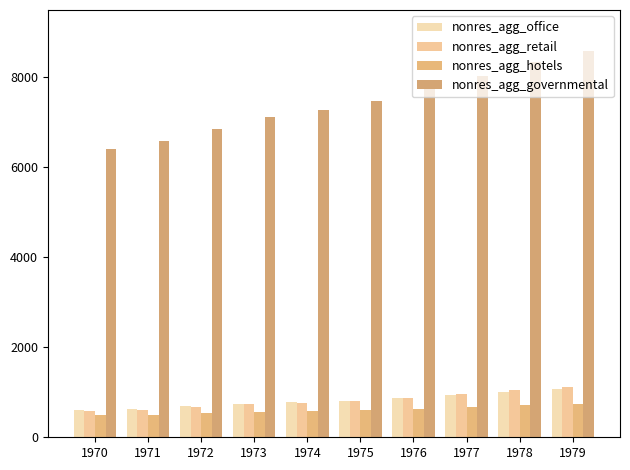

Which series has the widest spread of values?

nonres_agg_governmental